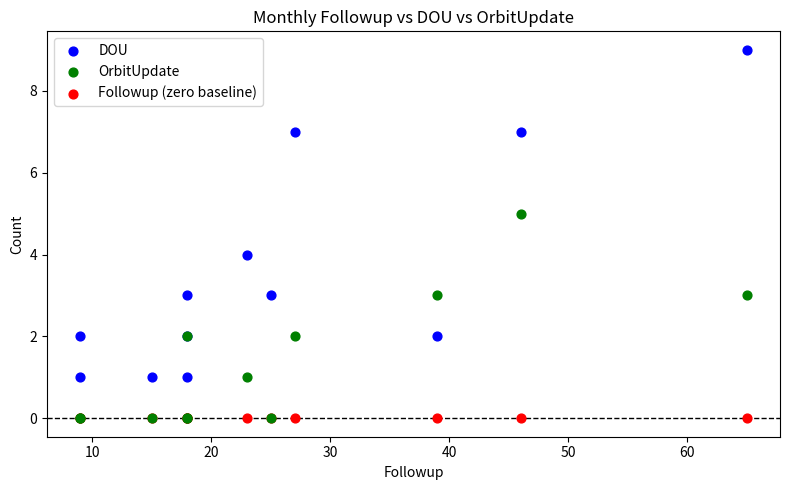

What are all the series names shown in the legend?

DOU, OrbitUpdate, Followup (zero baseline)